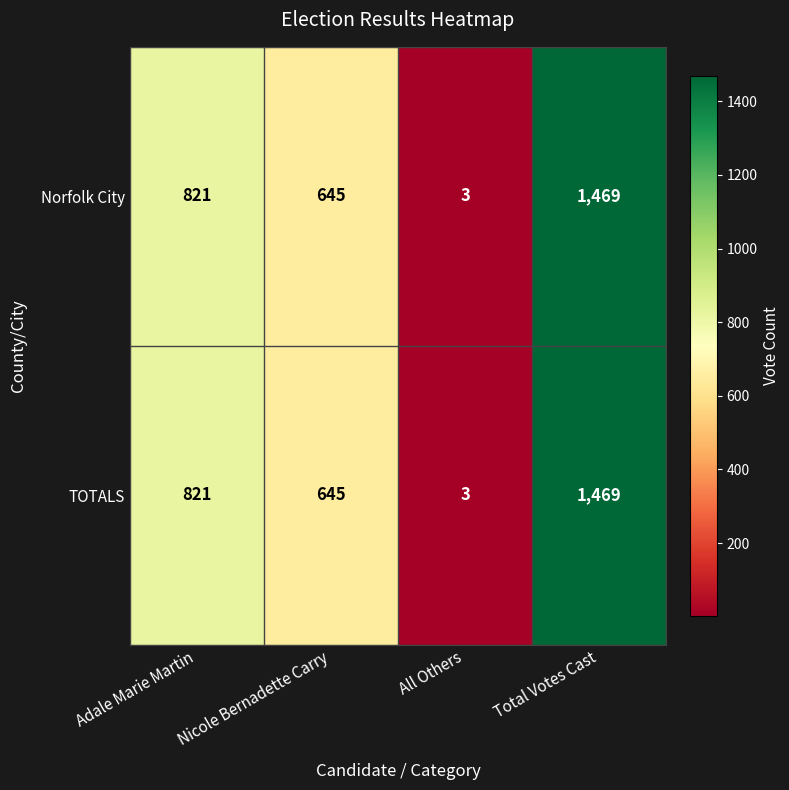

Count the Norfolk City values in the range 645 to 1469.

3